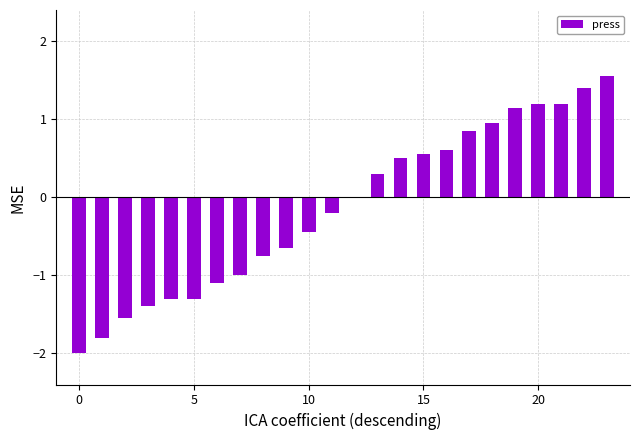

What is the sum of all values?

-3.2